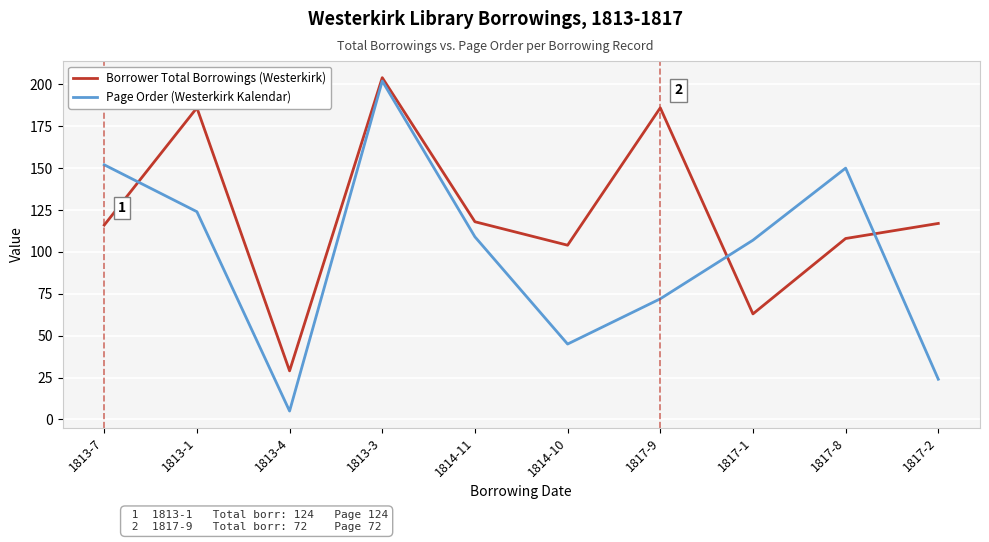

What are all the series names shown in the legend?

Borrower Total Borrowings (Westerkirk), Page Order (Westerkirk Kalendar)